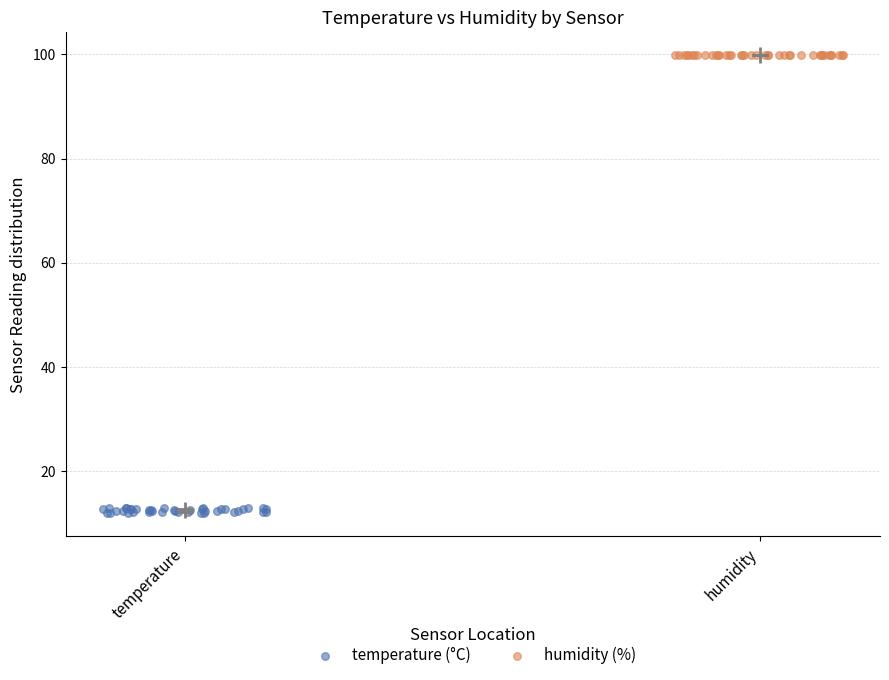

Which series contains the highest Y value?

humidity (%)